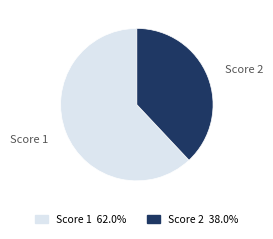

Count the number of slices in the pie.

2